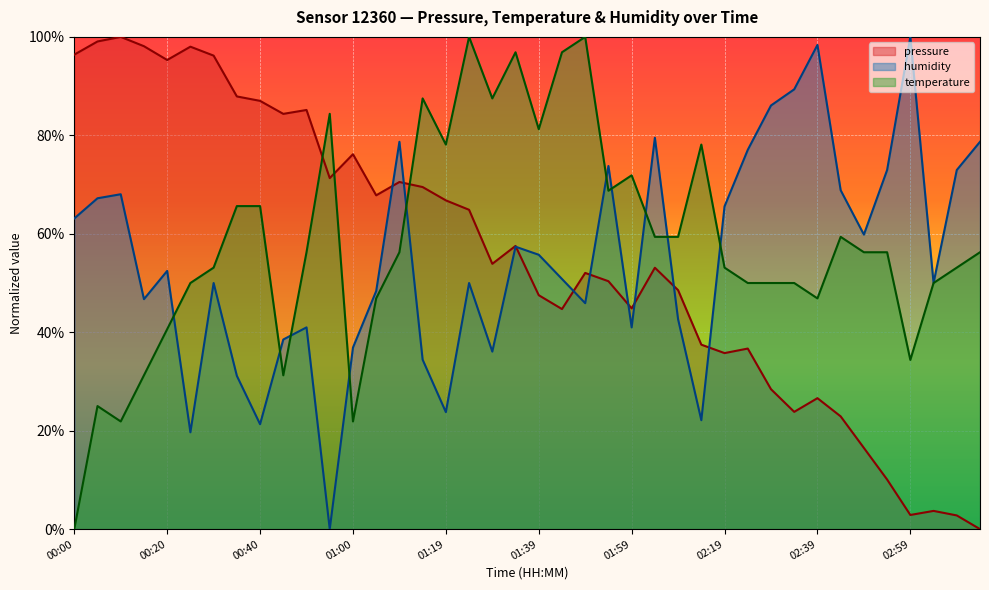

At 00:55, list the series in order from largest to smallest.

temperature, pressure, humidity